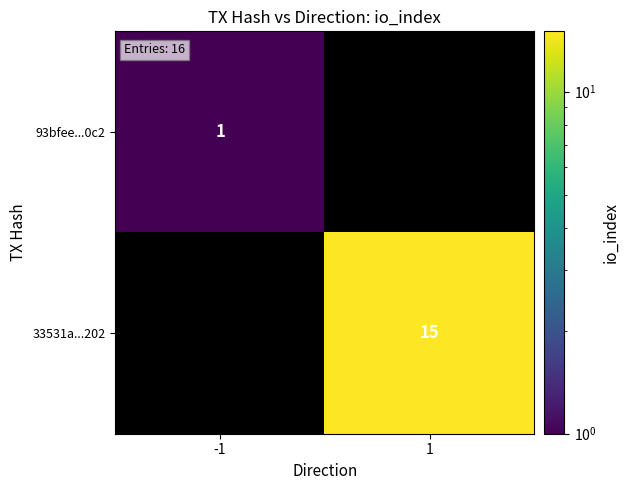

Is it true that 93bfee...0c2 equals 2 at -1?

False